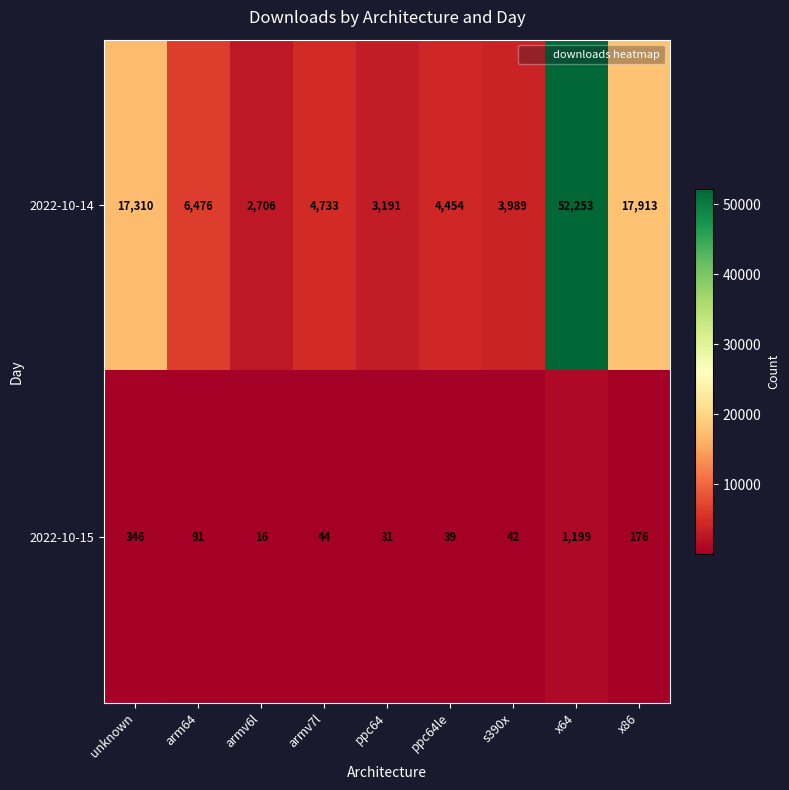

What is the maximum value shown in the chart?

52253